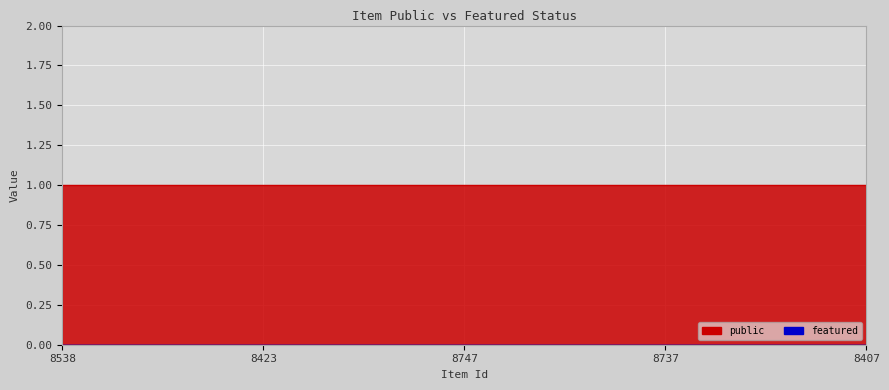

Reading left to right, transcribe all the data shown in this chart.

public: 8538=1	8423=1	8747=1	8737=1	8407=1
featured: 8538=0	8423=0	8747=0	8737=0	8407=0